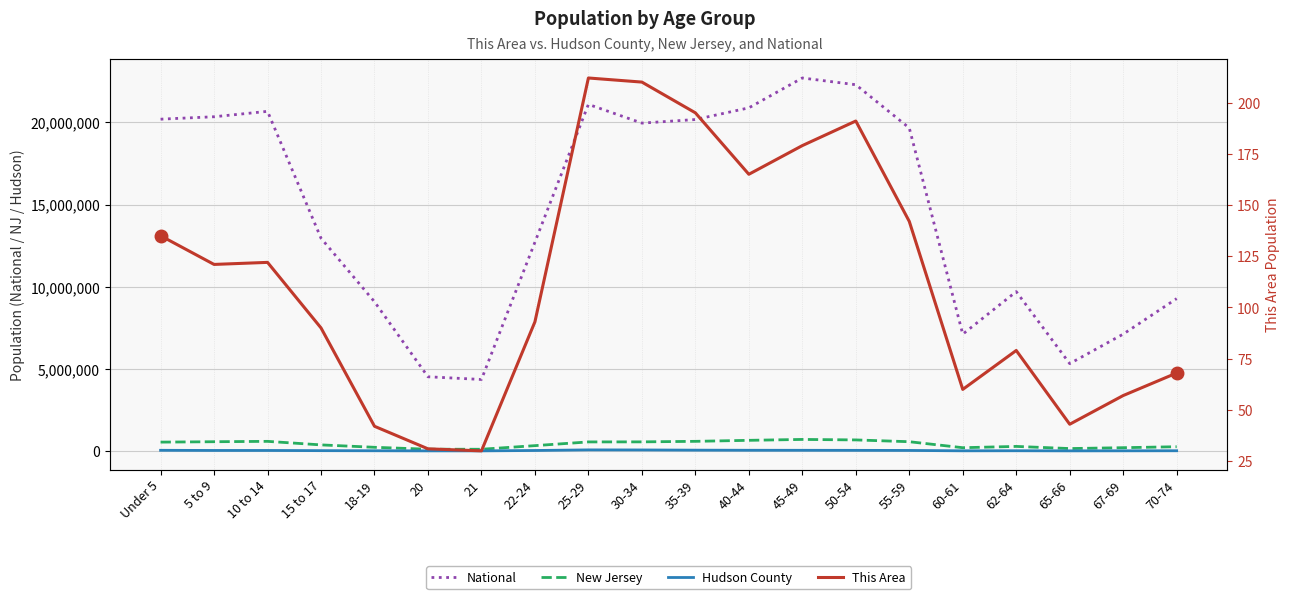

Reading left to right, transcribe all the data shown in this chart.

National: 20201362	20348657	20677194	12954254	9086089	4519129	4354294	12712576	21101849	19962099	20179642	20890964	22708591	22298125	19664805	7113727	9704197	5319902	7115361	9278166
New Jersey: 541020	564750	587335	372109	225990	108760	106219	326259	553139	556662	588379	649918	704516	674680	565623	201084	279458	149028	201944	260462
Hudson County: 42586	33606	32978	21992	15534	8263	8414	31438	67802	63706	51681	45035	43084	39901	34080	11996	16104	8667	11636	15791
This Area: 135	121	122	90	42	31	30	93	212	210	195	165	179	191	142	60	79	43	57	68